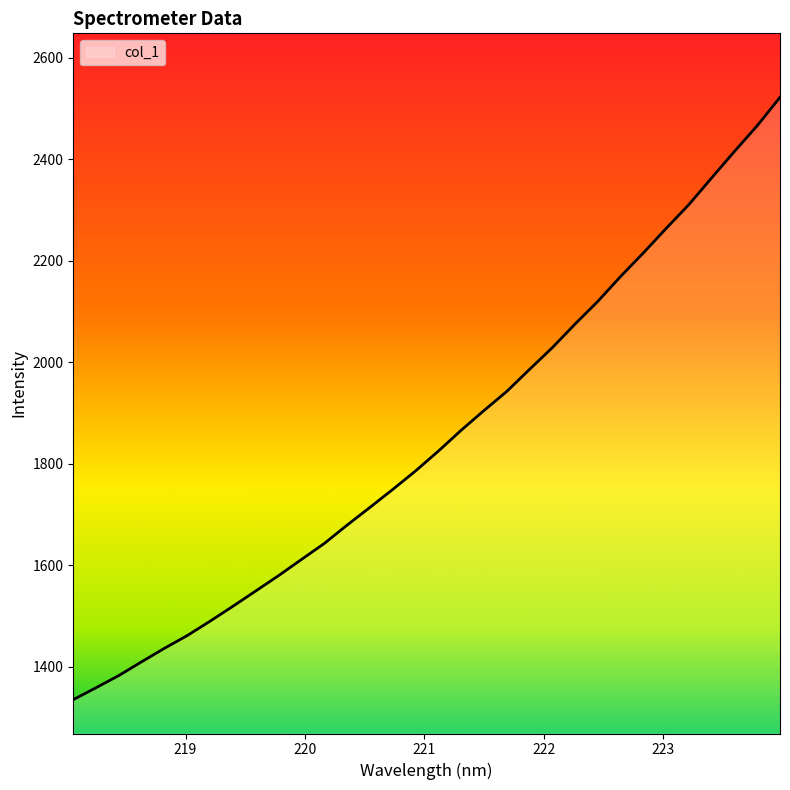

What is the minimum value shown in the chart?

1335.1